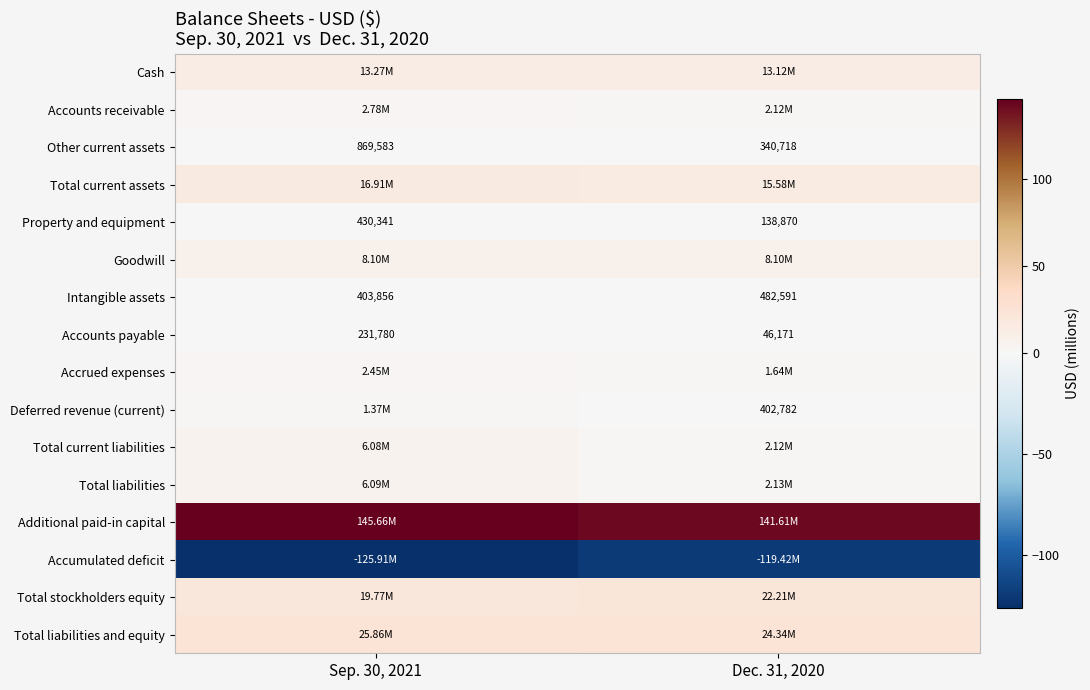

At which label is Accounts receivable closest to 2?

Dec. 31, 2020